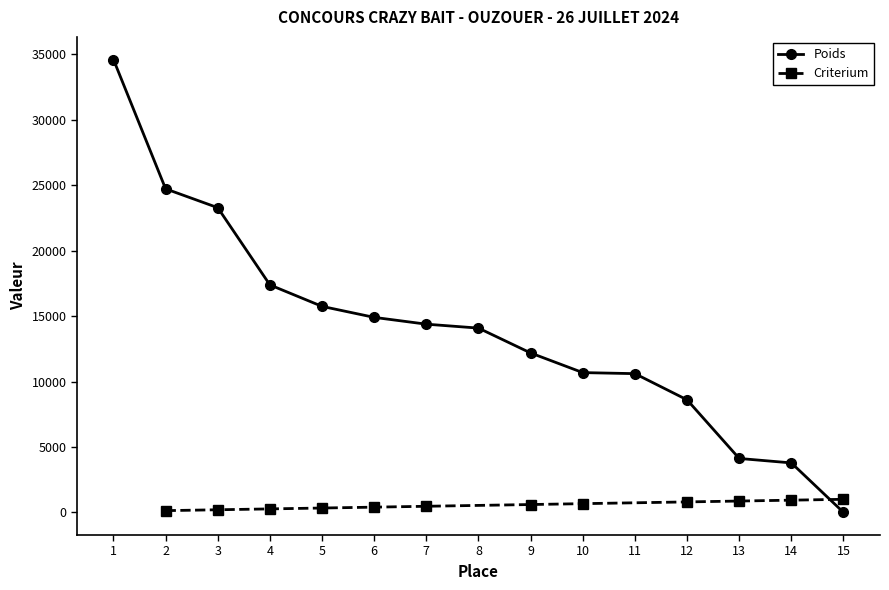

What is the difference between the second highest and minimum values?

24720